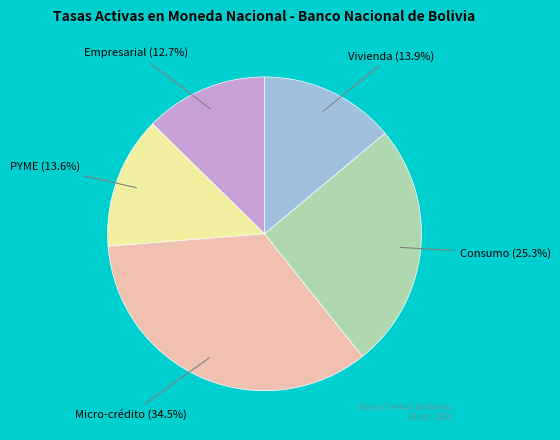

To the nearest percent, what is the combined percentage of PYME and Vivienda?

28%